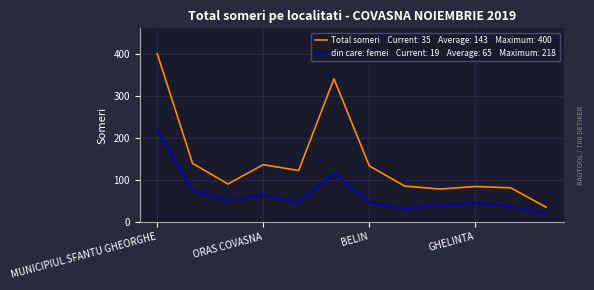

What is the maximum value shown in the chart?

400